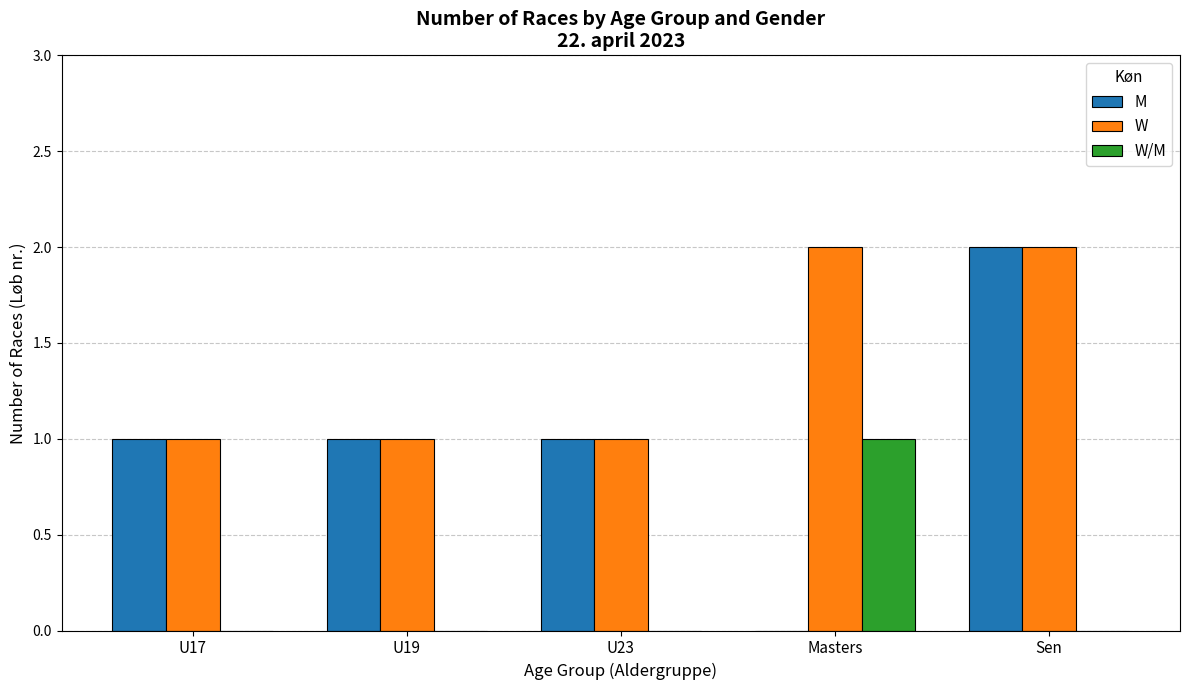

Is it true that W equals 1 at U17?

True